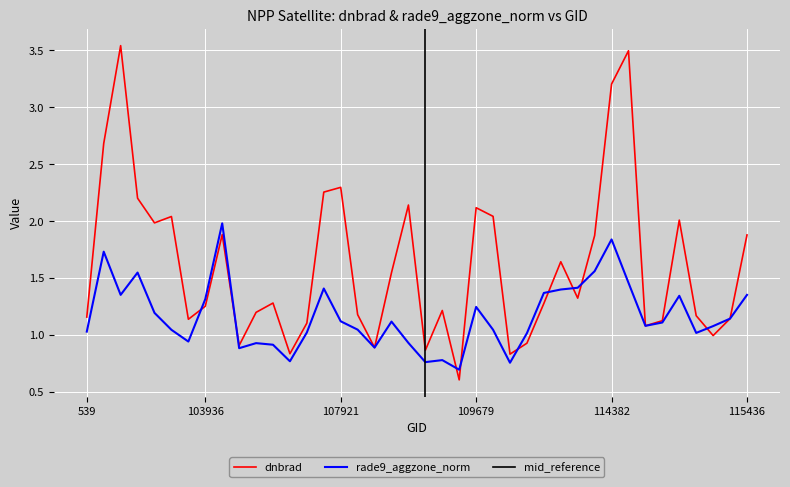

Reading left to right, extract all data points from this chart.

dnbrad: 1.2	2.7	3.5	2.2	2.0	2.0	1.1	1.3	1.9	0.9	1.2	1.3	0.8	1.1	2.3	2.3	1.2	0.9	1.5	2.1	0.9	1.2	0.6	2.1	2.0	0.8	0.9	1.3	1.6	1.3	1.9	3.2	3.5	1.1	1.1	2.0	1.2	1.0	1.1	1.9
rade9_aggzone_norm: 1.0	1.7	1.4	1.5	1.2	1.0	0.9	1.3	2.0	0.9	0.9	0.9	0.8	1.0	1.4	1.1	1.0	0.9	1.1	0.9	0.8	0.8	0.7	1.2	1.0	0.8	1.0	1.4	1.4	1.4	1.6	1.8	1.5	1.1	1.1	1.3	1.0	1.1	1.1	1.4